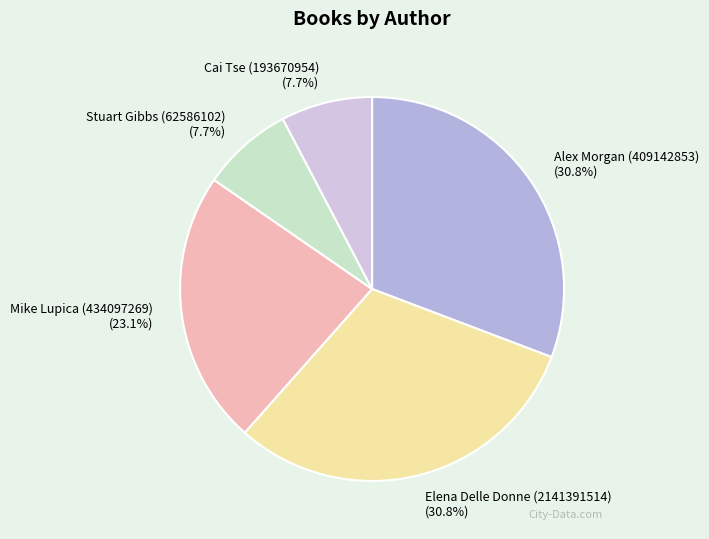

To the nearest percent, what percentage of the pie is Stuart Gibbs (62586102)?

8%